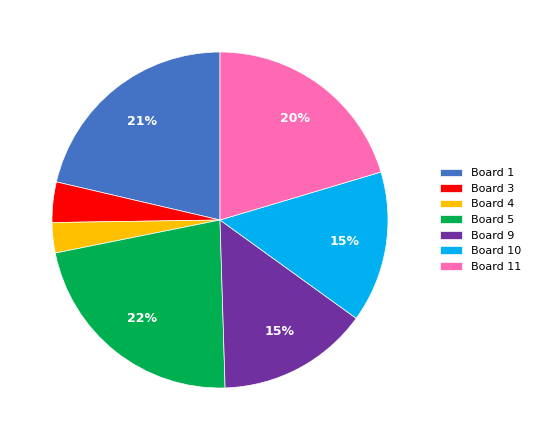

Count the number of slices in the pie.

7